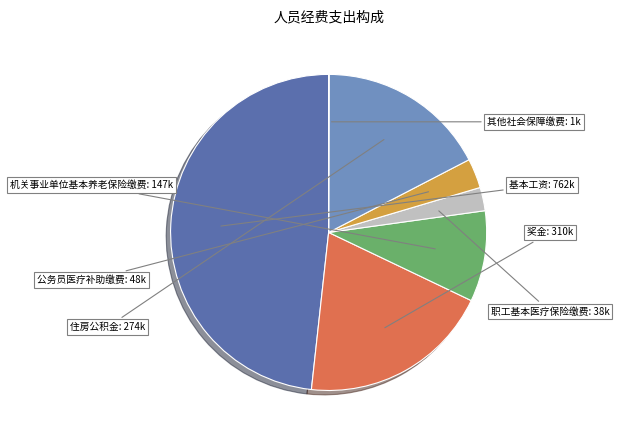

Is there a majority slice in this chart?

No